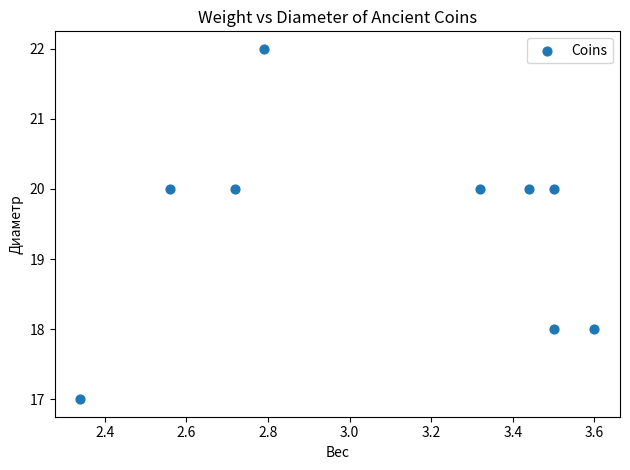

What is the range of Y values (max minus min)?

5